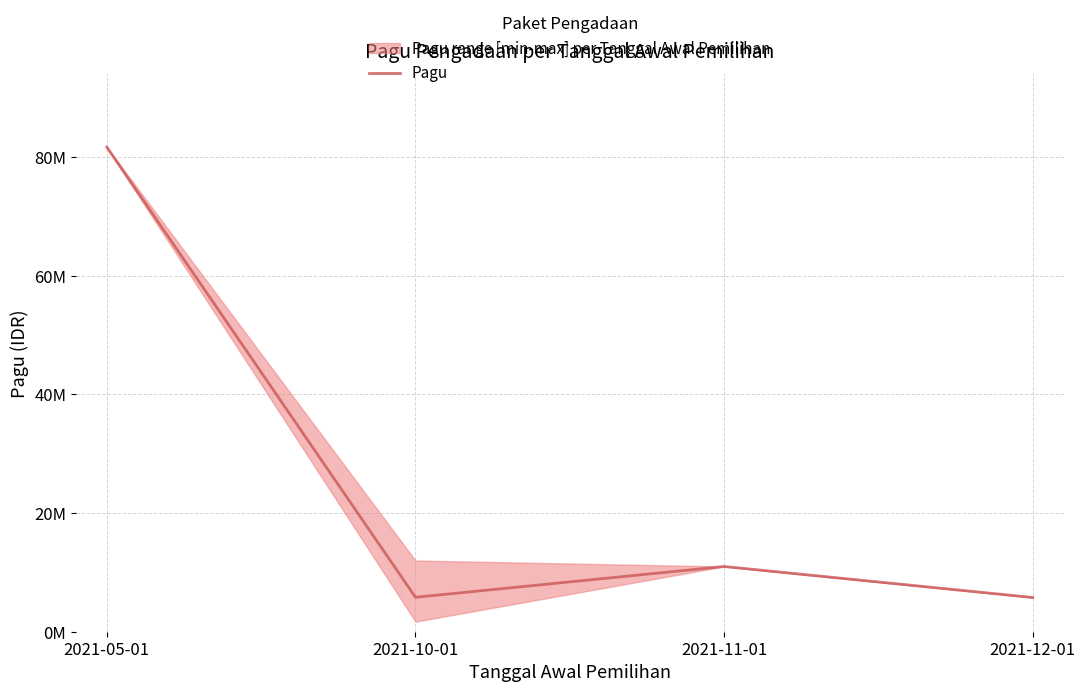

Which category has the lowest value across all series?

2021-12-01